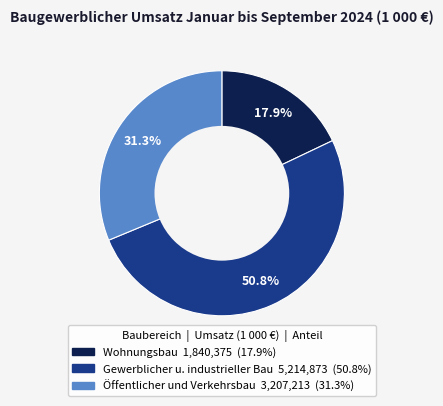

Between Gewerblicher u. industrieller Bau and Öffentlicher und Verkehrsbau, which is larger?

Gewerblicher u. industrieller Bau